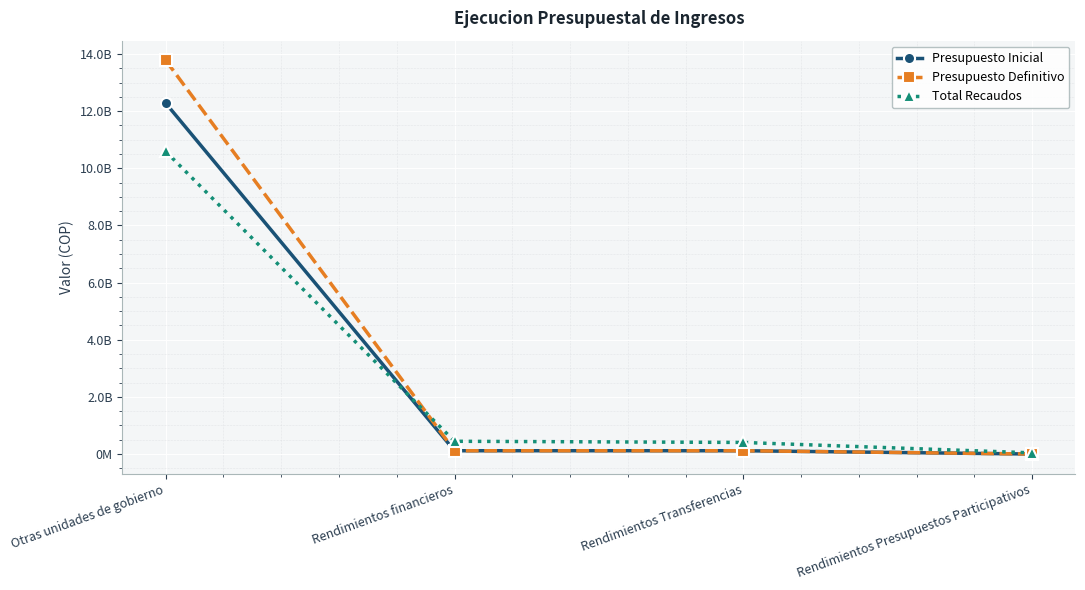

Rank the series by their maximum value, from lowest to highest.

Total Recaudos, Presupuesto Inicial, Presupuesto Definitivo